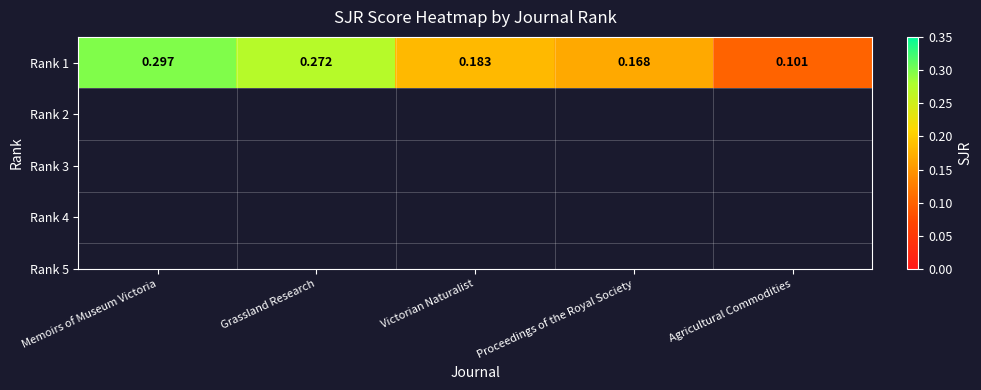

Between Memoirs of Museum Victoria and Victorian Naturalist, which is larger?

Memoirs of Museum Victoria